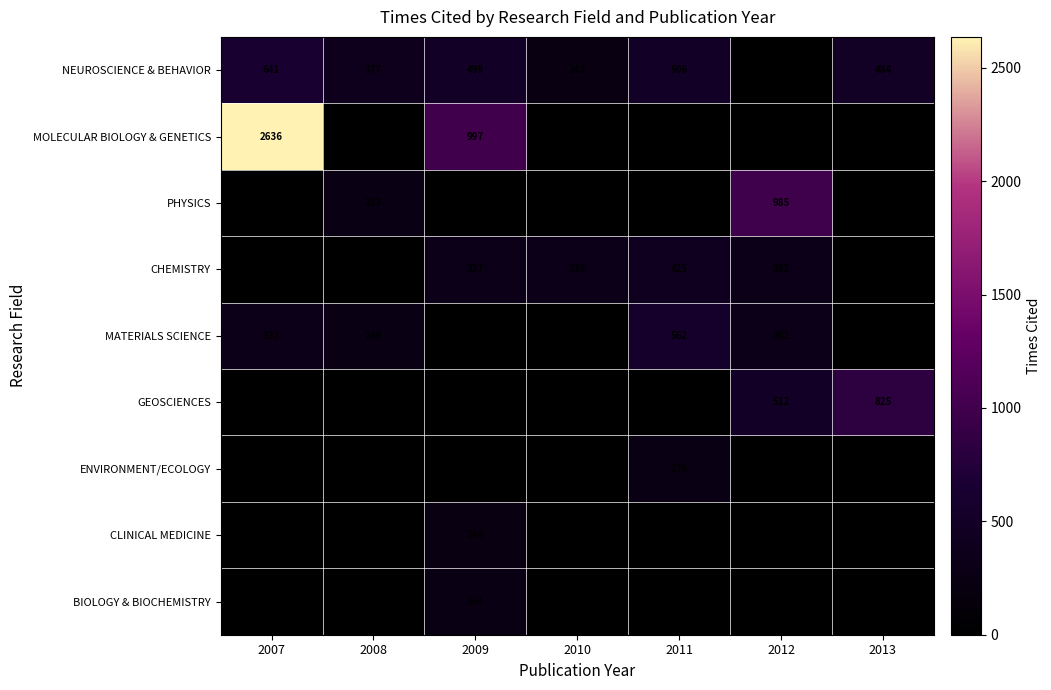

The value of NEUROSCIENCE & BEHAVIOR at 2007 is 641. True or false?

True